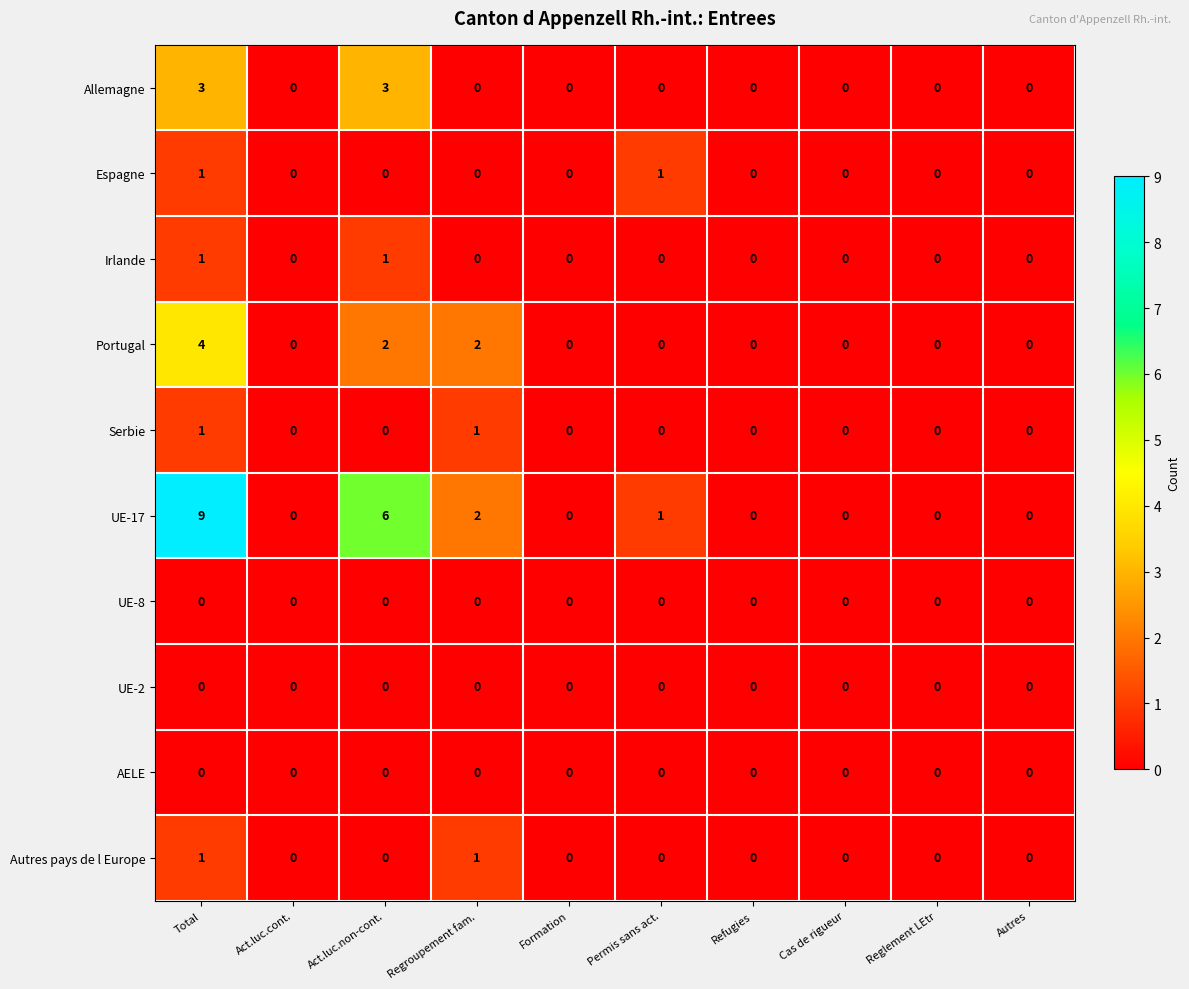

At which category is the sum across all series the highest?

Total